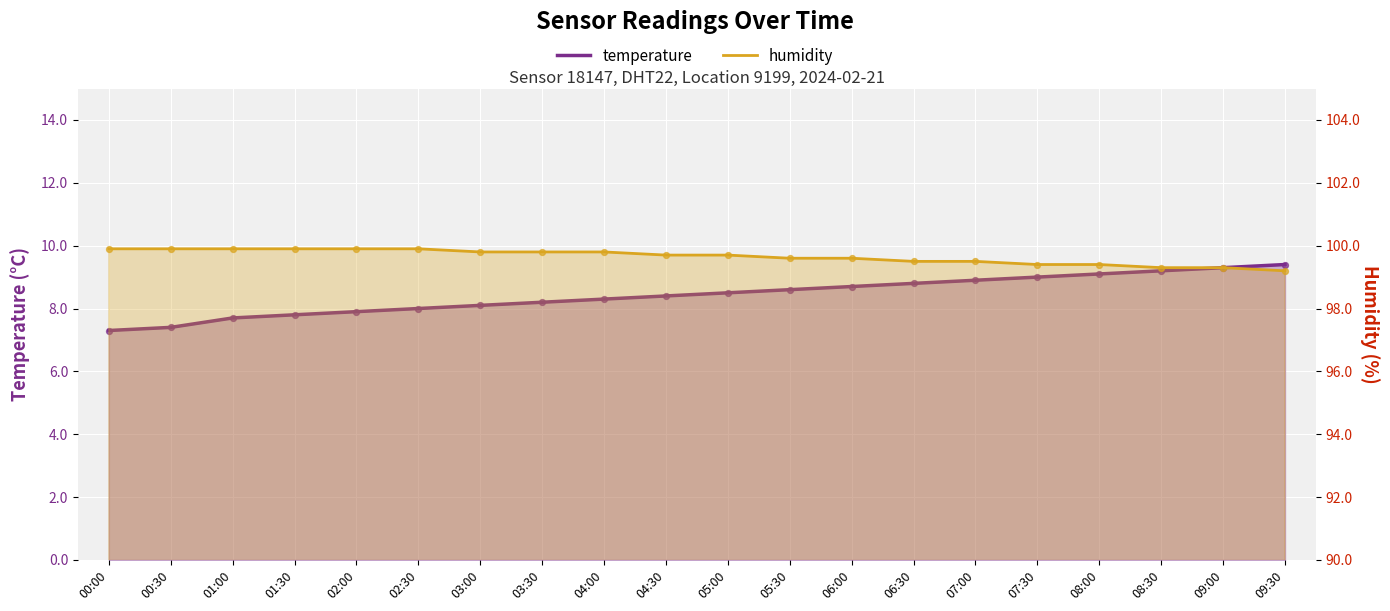

What is the total value across all series at 04:00?

108.1